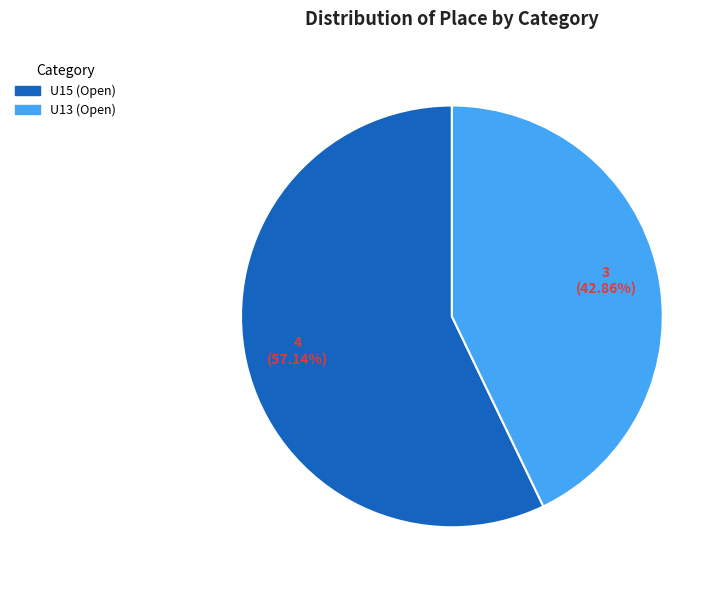

True or false: U13 (Open) accounts for 43% of the total.

True